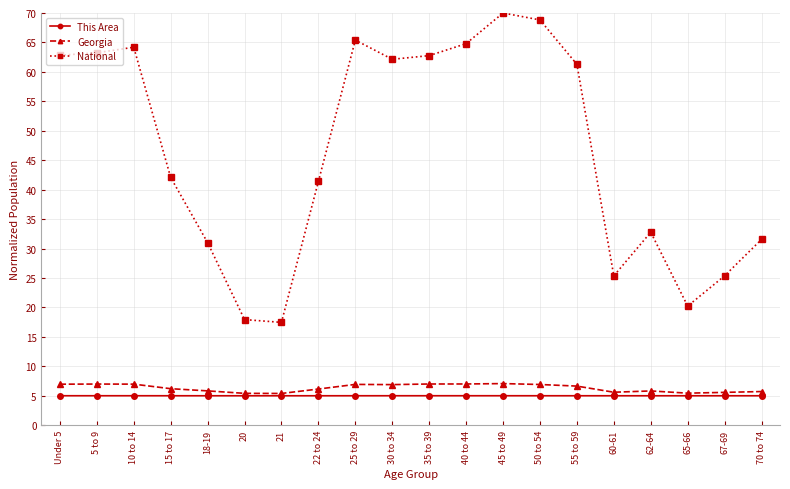

What is the spread (max minus min) of values at 5 to 9?

58.2